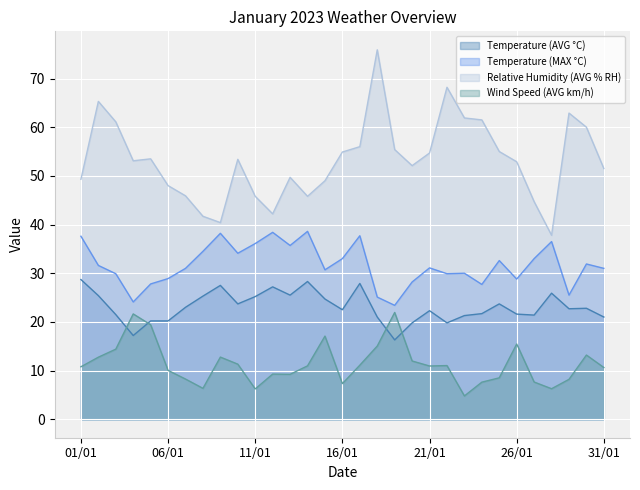

What is the difference between the highest and lowest values at 29/01?

54.7